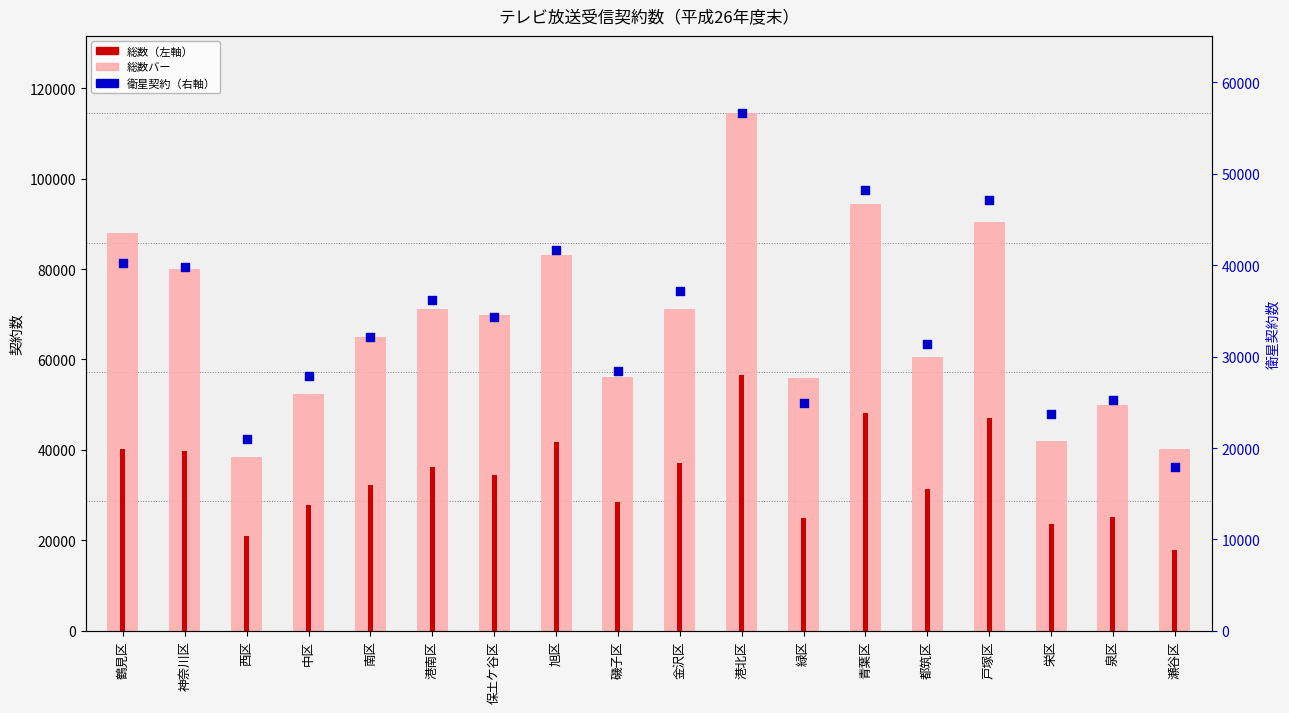

Which series reaches the minimum Y coordinate?

衛星契約